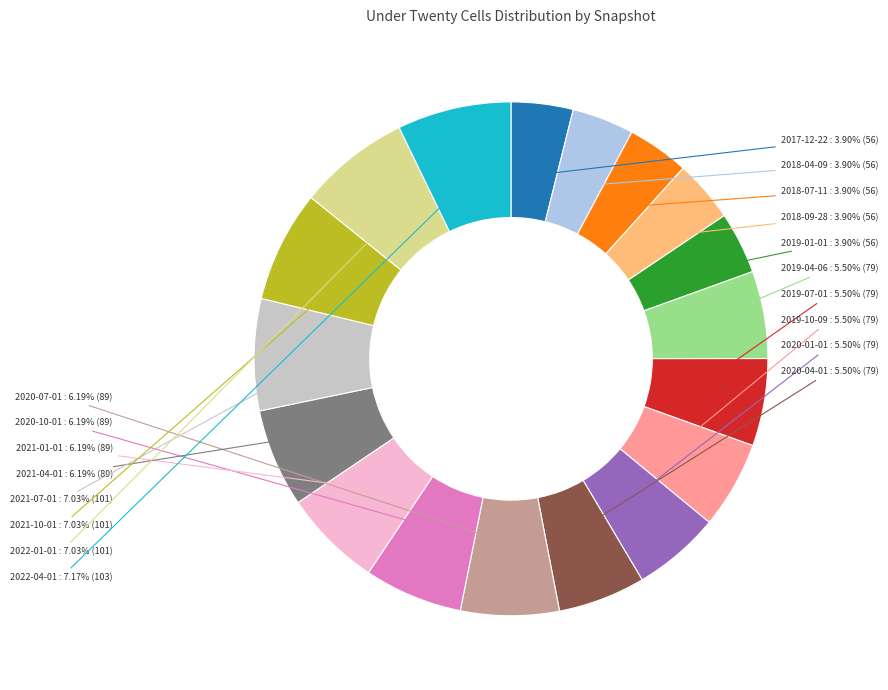

Does any single category account for the majority?

No